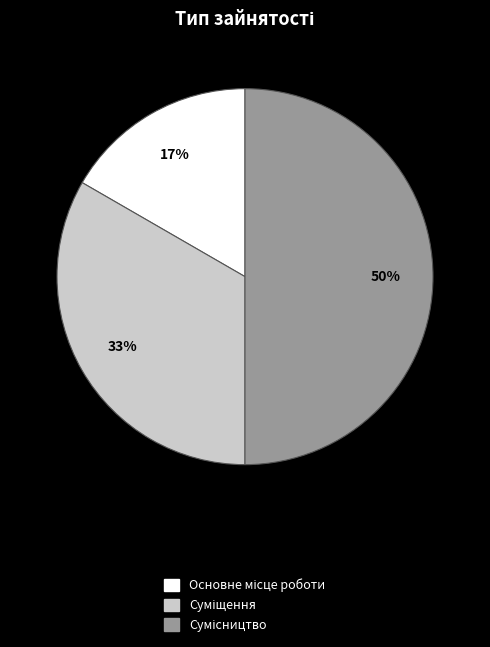

To the nearest percent, what is the average slice percentage?

33%